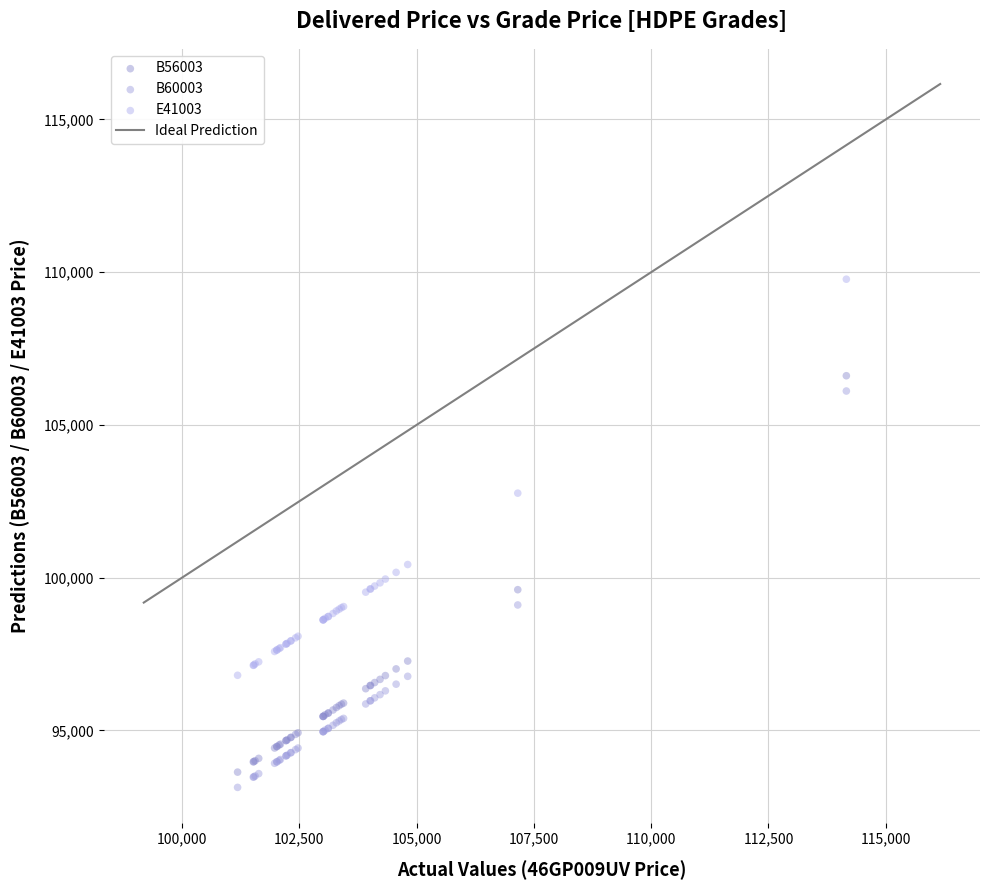

In the E41003 series, what Y value is closest to 103287?

102766